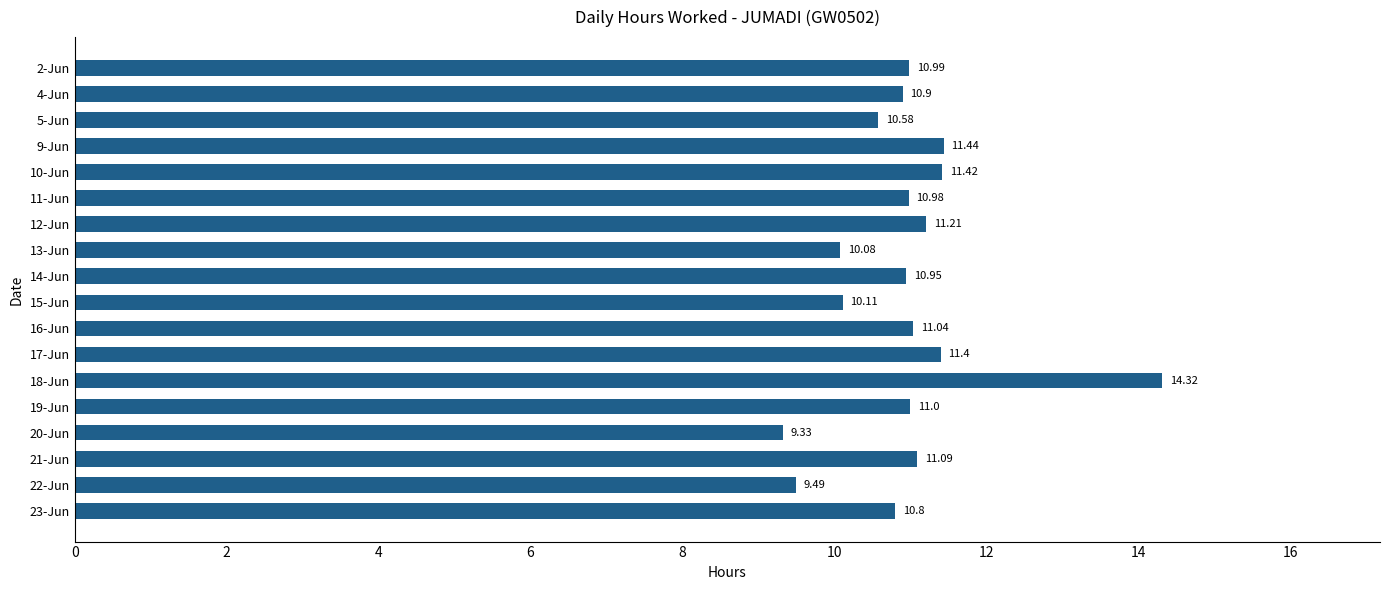

What is the change in value from 22-Jun to 23-Jun?

+1.3